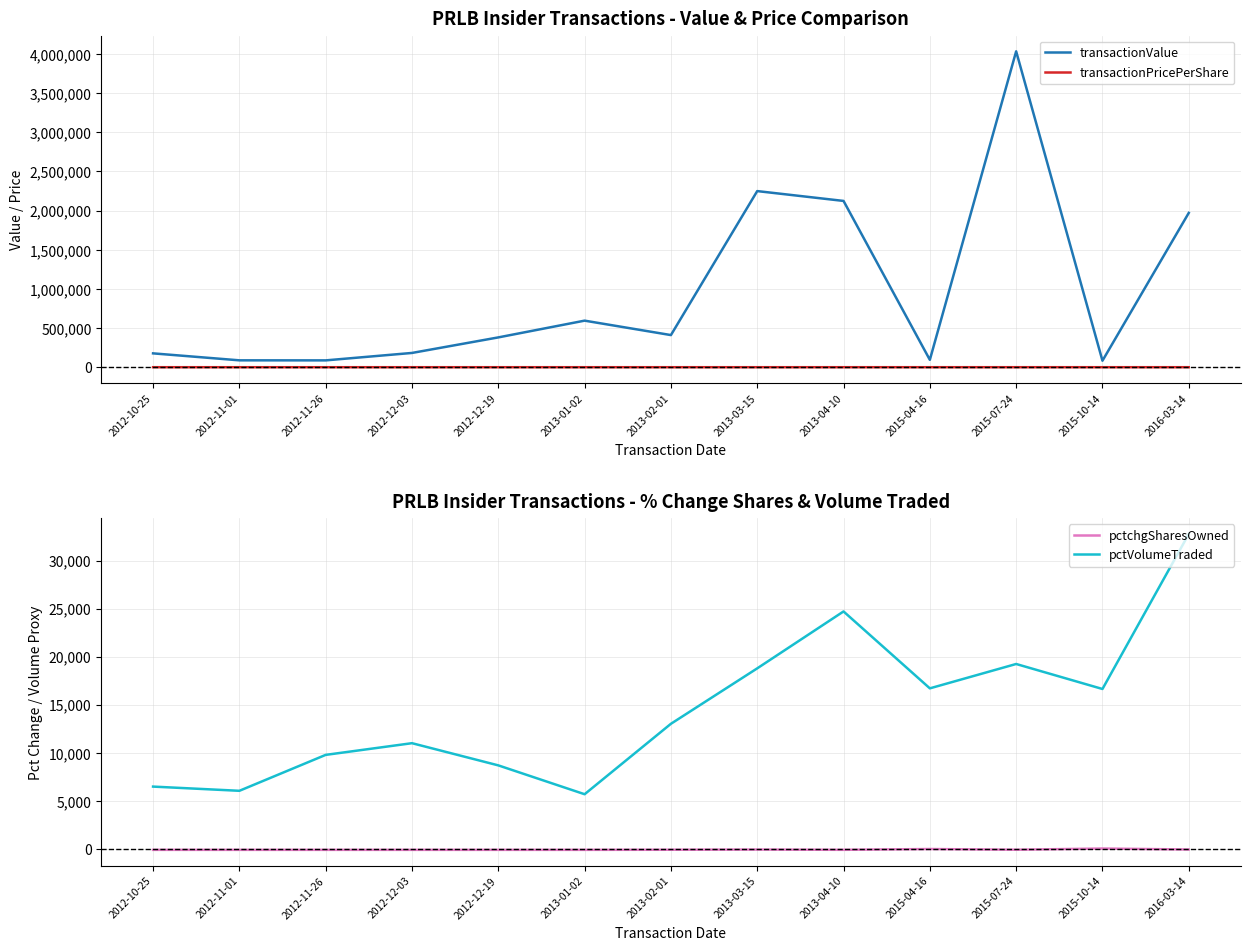

Read the pctVolumeTraded value at 2013-01-02.

5688